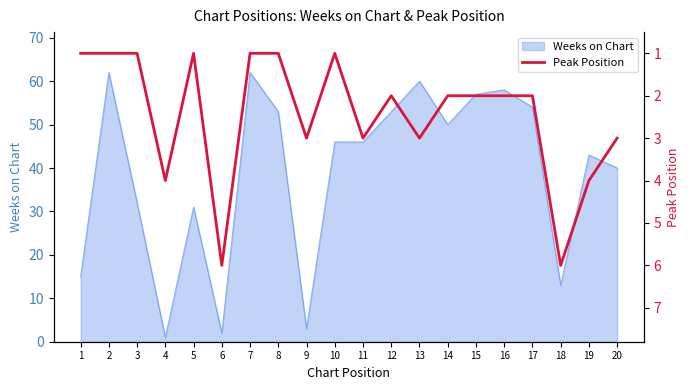

The chart shows a value of 1 at 2. True or false?

True